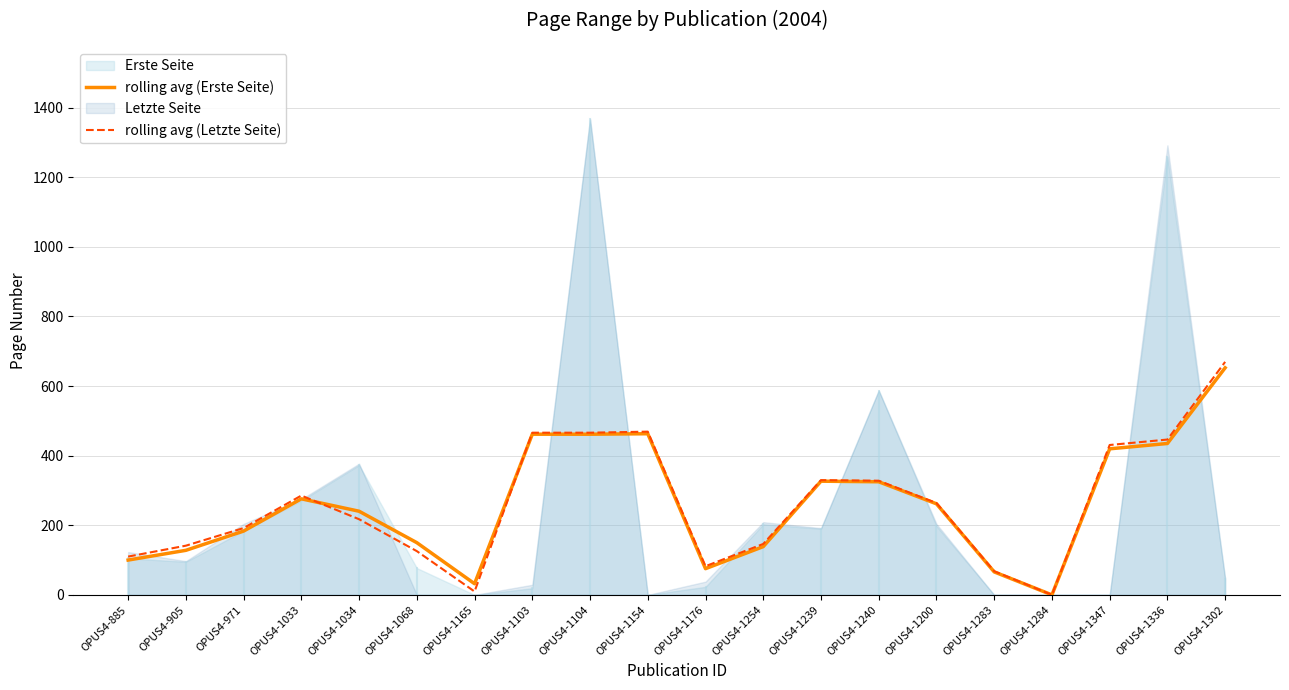

True or false: rolling avg (Erste Seite) has more than 0 points higher than both neighbors.

True